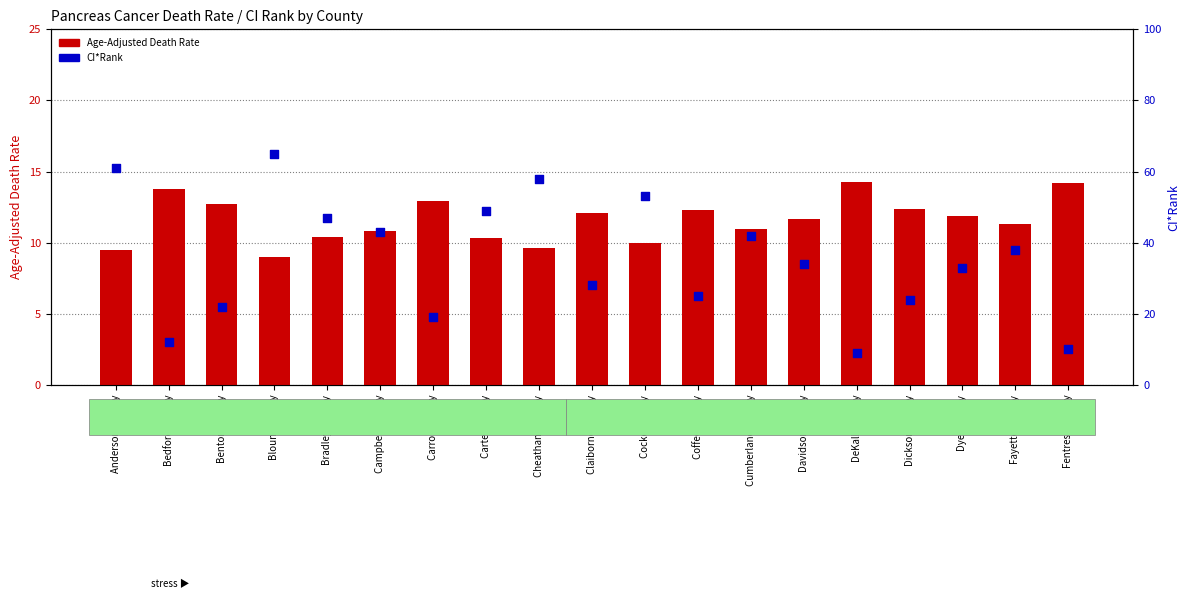

Which series has the widest spread of Y values?

CI*Rank